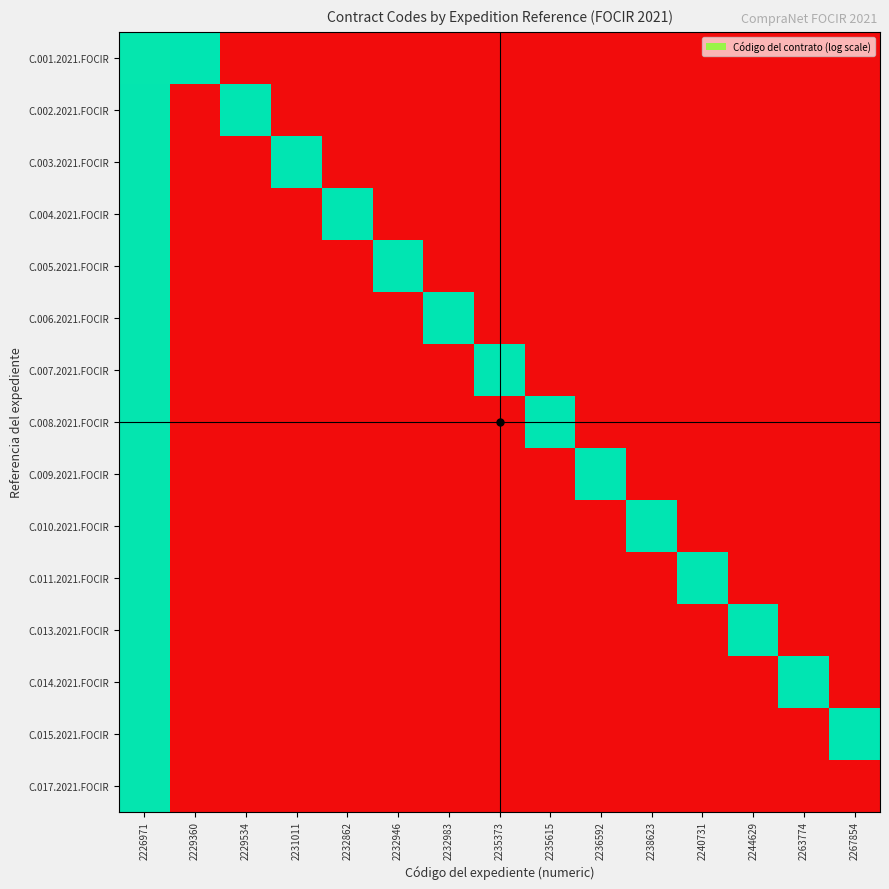

Reading left to right, transcribe all the data shown in this chart.

C.001.2021.FOCIR: 2226971=6.3	2229360=6.4	2229534=0.0	2231011=0.0	2232862=0.0	2232946=0.0	2232983=0.0	2235373=0.0	2235615=0.0	2236592=0.0	2238623=0.0	2240731=0.0	2244629=0.0	2263774=0.0	2267854=0.0
C.002.2021.FOCIR: 2226971=6.3	2229360=0.0	2229534=6.4	2231011=0.0	2232862=0.0	2232946=0.0	2232983=0.0	2235373=0.0	2235615=0.0	2236592=0.0	2238623=0.0	2240731=0.0	2244629=0.0	2263774=0.0	2267854=0.0
C.003.2021.FOCIR: 2226971=6.3	2229360=0.0	2229534=0.0	2231011=6.4	2232862=0.0	2232946=0.0	2232983=0.0	2235373=0.0	2235615=0.0	2236592=0.0	2238623=0.0	2240731=0.0	2244629=0.0	2263774=0.0	2267854=0.0
C.004.2021.FOCIR: 2226971=6.3	2229360=0.0	2229534=0.0	2231011=0.0	2232862=6.4	2232946=0.0	2232983=0.0	2235373=0.0	2235615=0.0	2236592=0.0	2238623=0.0	2240731=0.0	2244629=0.0	2263774=0.0	2267854=0.0
C.005.2021.FOCIR: 2226971=6.3	2229360=0.0	2229534=0.0	2231011=0.0	2232862=0.0	2232946=6.4	2232983=0.0	2235373=0.0	2235615=0.0	2236592=0.0	2238623=0.0	2240731=0.0	2244629=0.0	2263774=0.0	2267854=0.0
C.006.2021.FOCIR: 2226971=6.3	2229360=0.0	2229534=0.0	2231011=0.0	2232862=0.0	2232946=0.0	2232983=6.4	2235373=0.0	2235615=0.0	2236592=0.0	2238623=0.0	2240731=0.0	2244629=0.0	2263774=0.0	2267854=0.0
C.007.2021.FOCIR: 2226971=6.3	2229360=0.0	2229534=0.0	2231011=0.0	2232862=0.0	2232946=0.0	2232983=0.0	2235373=6.4	2235615=0.0	2236592=0.0	2238623=0.0	2240731=0.0	2244629=0.0	2263774=0.0	2267854=0.0
C.008.2021.FOCIR: 2226971=6.3	2229360=0.0	2229534=0.0	2231011=0.0	2232862=0.0	2232946=0.0	2232983=0.0	2235373=0.0	2235615=6.4	2236592=0.0	2238623=0.0	2240731=0.0	2244629=0.0	2263774=0.0	2267854=0.0
C.009.2021.FOCIR: 2226971=6.3	2229360=0.0	2229534=0.0	2231011=0.0	2232862=0.0	2232946=0.0	2232983=0.0	2235373=0.0	2235615=0.0	2236592=6.4	2238623=0.0	2240731=0.0	2244629=0.0	2263774=0.0	2267854=0.0
C.010.2021.FOCIR: 2226971=6.3	2229360=0.0	2229534=0.0	2231011=0.0	2232862=0.0	2232946=0.0	2232983=0.0	2235373=0.0	2235615=0.0	2236592=0.0	2238623=6.4	2240731=0.0	2244629=0.0	2263774=0.0	2267854=0.0
C.011.2021.FOCIR: 2226971=6.3	2229360=0.0	2229534=0.0	2231011=0.0	2232862=0.0	2232946=0.0	2232983=0.0	2235373=0.0	2235615=0.0	2236592=0.0	2238623=0.0	2240731=6.4	2244629=0.0	2263774=0.0	2267854=0.0
C.013.2021.FOCIR: 2226971=6.4	2229360=0.0	2229534=0.0	2231011=0.0	2232862=0.0	2232946=0.0	2232983=0.0	2235373=0.0	2235615=0.0	2236592=0.0	2238623=0.0	2240731=0.0	2244629=6.4	2263774=0.0	2267854=0.0
C.014.2021.FOCIR: 2226971=6.4	2229360=0.0	2229534=0.0	2231011=0.0	2232862=0.0	2232946=0.0	2232983=0.0	2235373=0.0	2235615=0.0	2236592=0.0	2238623=0.0	2240731=0.0	2244629=0.0	2263774=6.4	2267854=0.0
C.015.2021.FOCIR: 2226971=6.4	2229360=0.0	2229534=0.0	2231011=0.0	2232862=0.0	2232946=0.0	2232983=0.0	2235373=0.0	2235615=0.0	2236592=0.0	2238623=0.0	2240731=0.0	2244629=0.0	2263774=0.0	2267854=6.4
C.017.2021.FOCIR: 2226971=6.4	2229360=0.0	2229534=0.0	2231011=0.0	2232862=0.0	2232946=0.0	2232983=0.0	2235373=0.0	2235615=0.0	2236592=0.0	2238623=0.0	2240731=0.0	2244629=0.0	2263774=0.0	2267854=0.0